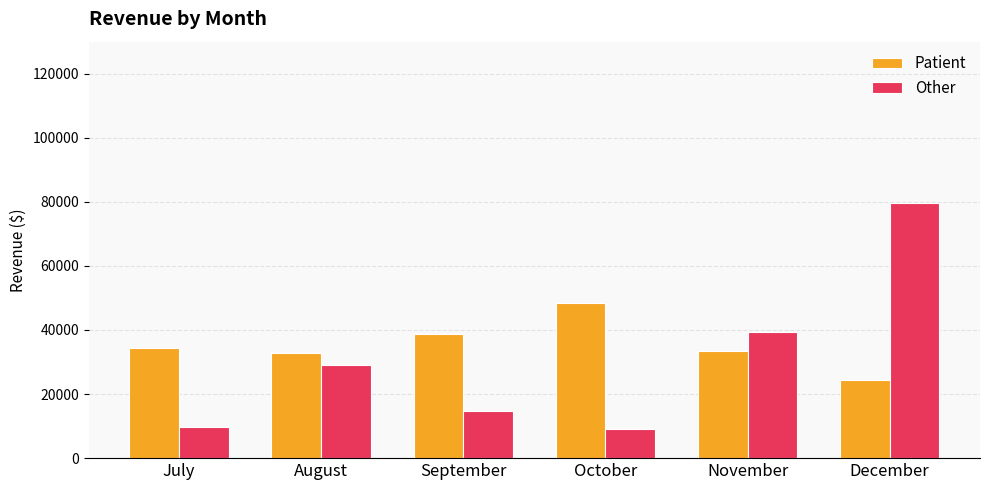

How many data points in Other are less than 28956?

3